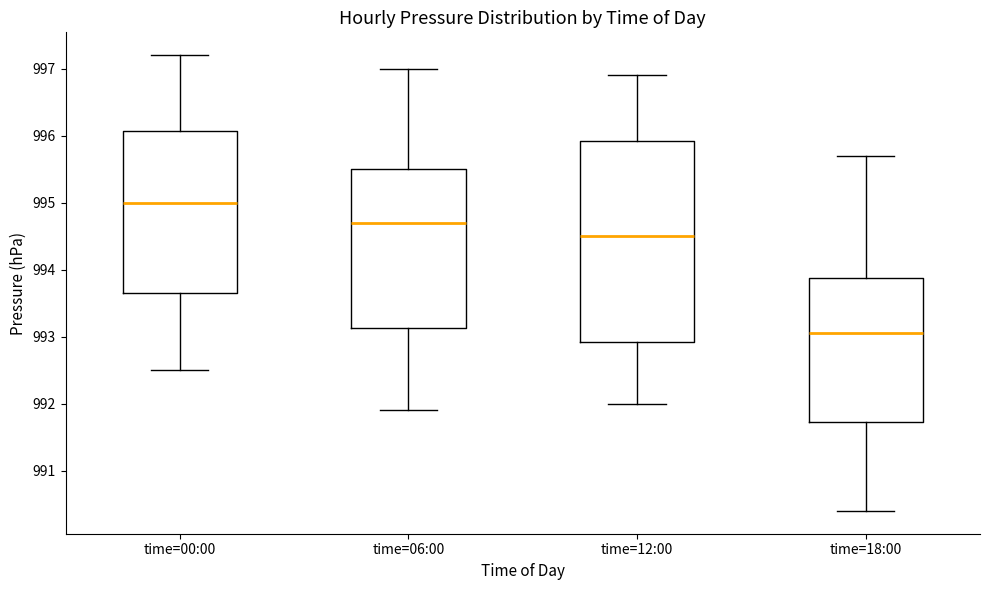

Reading left to right, read every box against the y-axis: the position of its median line, the range the box covers, and the ends of its whiskers. The values are not printed on the chart, so give them approximately, as read against the axis.

time=00:00: median 995.0, box 993.7 to 996.1, whiskers 992.5 to 997.2
time=06:00: median 994.7, box 993.1 to 995.5, whiskers 991.9 to 997.0
time=12:00: median 994.5, box 992.9 to 995.9, whiskers 992.0 to 996.9
time=18:00: median 993.1, box 991.7 to 993.9, whiskers 990.4 to 995.7